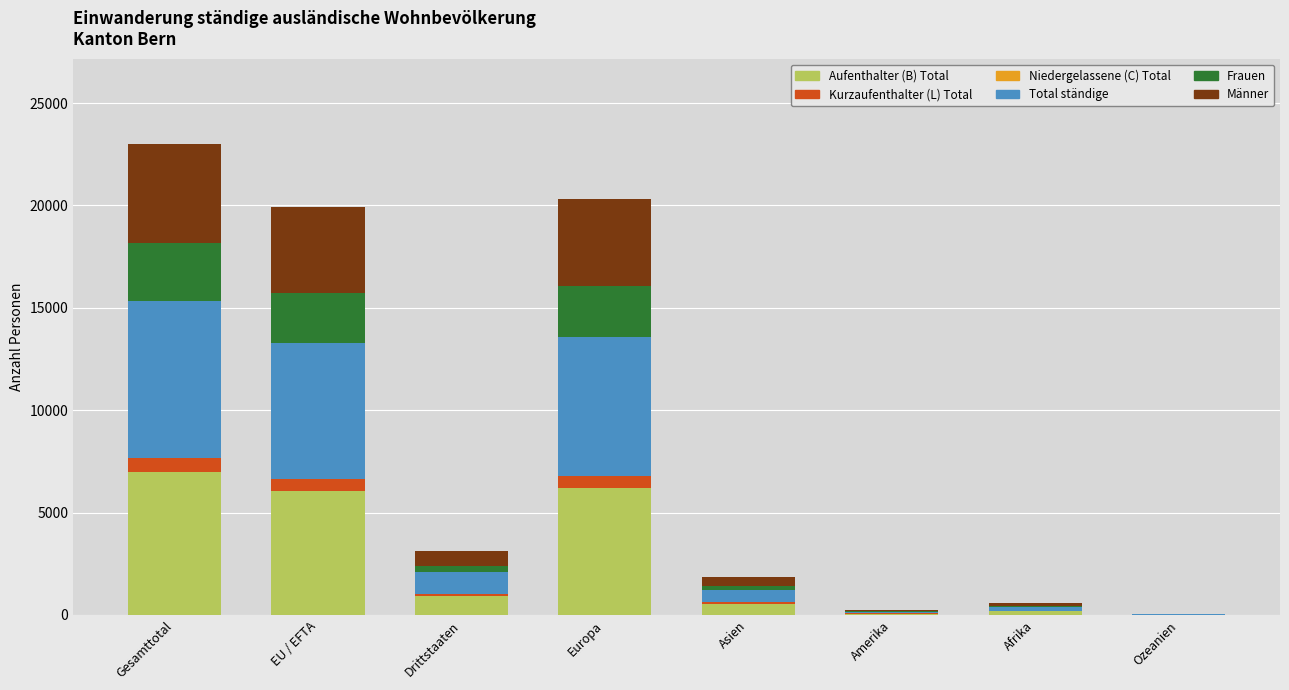

What is the maximum value for Aufenthalter (B) Total?

6986